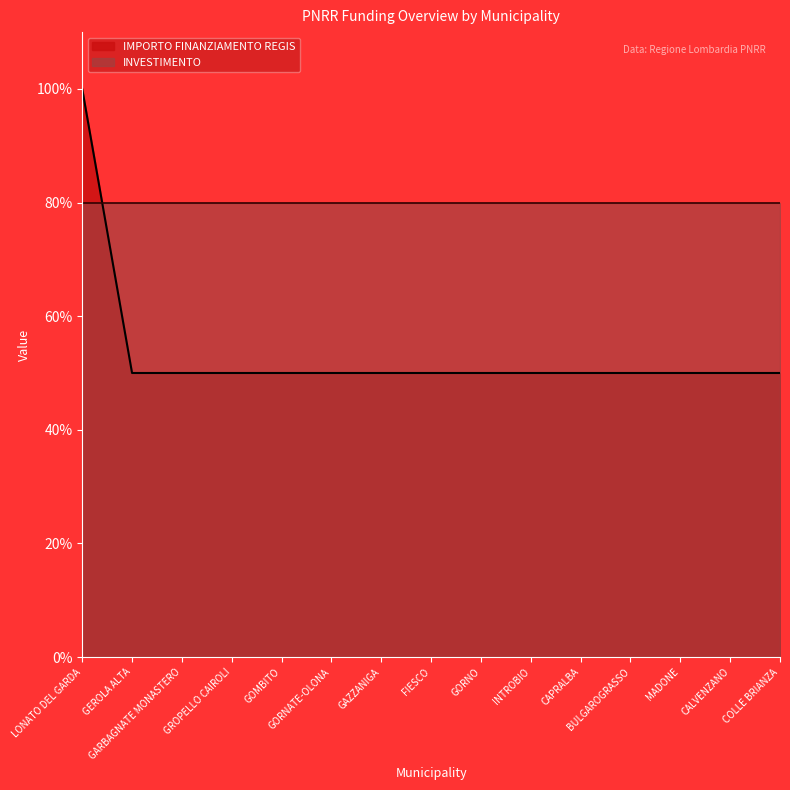

Between FIESCO and GARBAGNATE MONASTERO, which is larger?

FIESCO